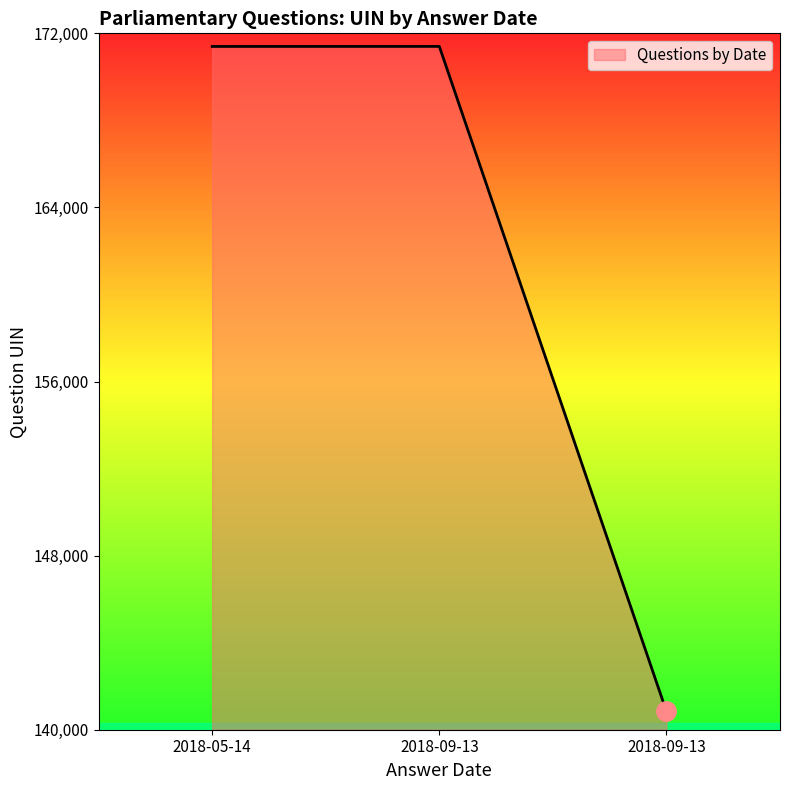

What value does the data have at 2018-09-13, to the nearest 50?

171400